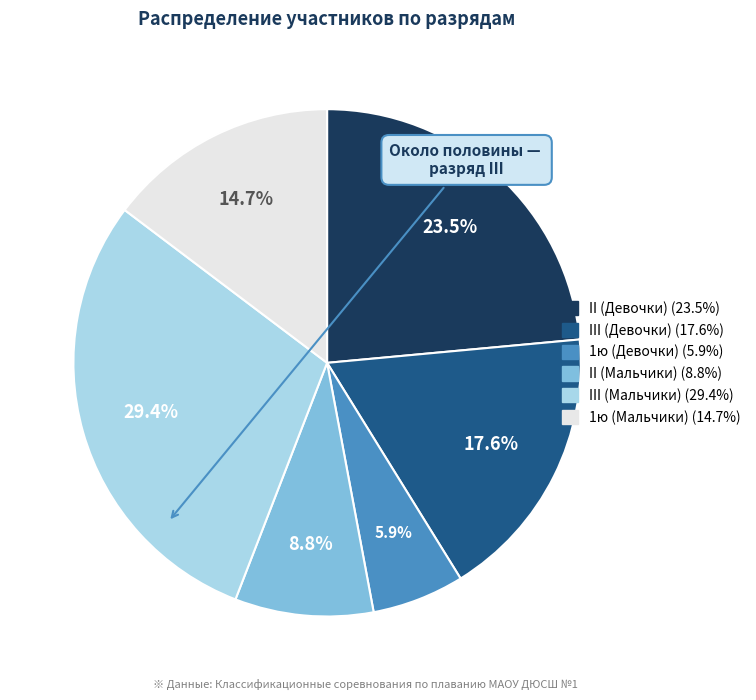

Does II (Девочки) account for over 50% of the chart?

No